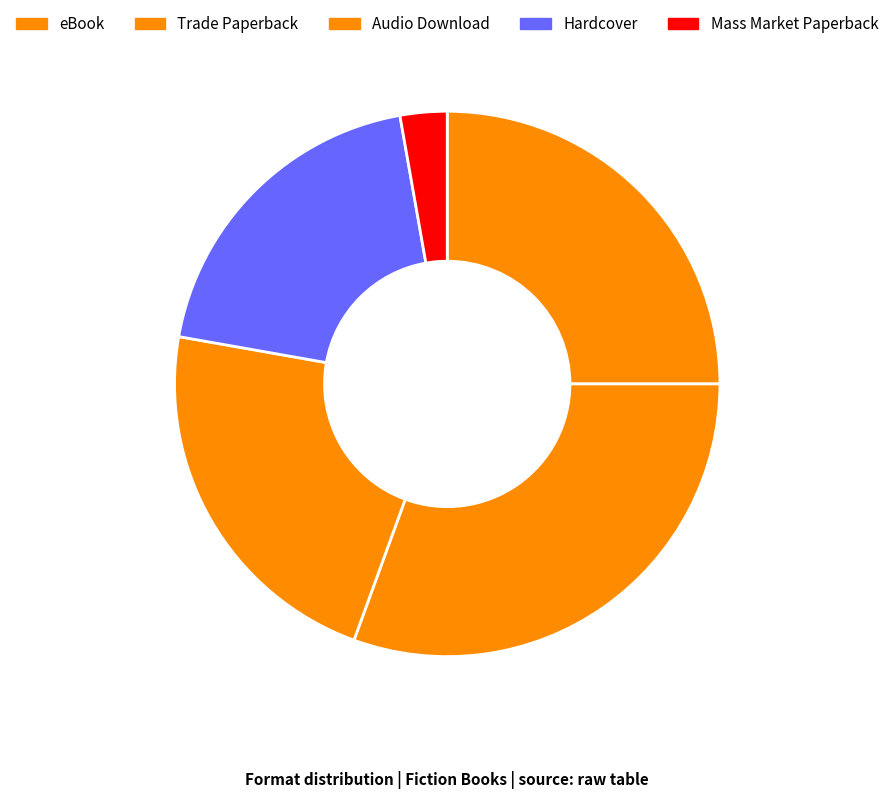

What percentage is the eBook slice, to the nearest percent?

25%